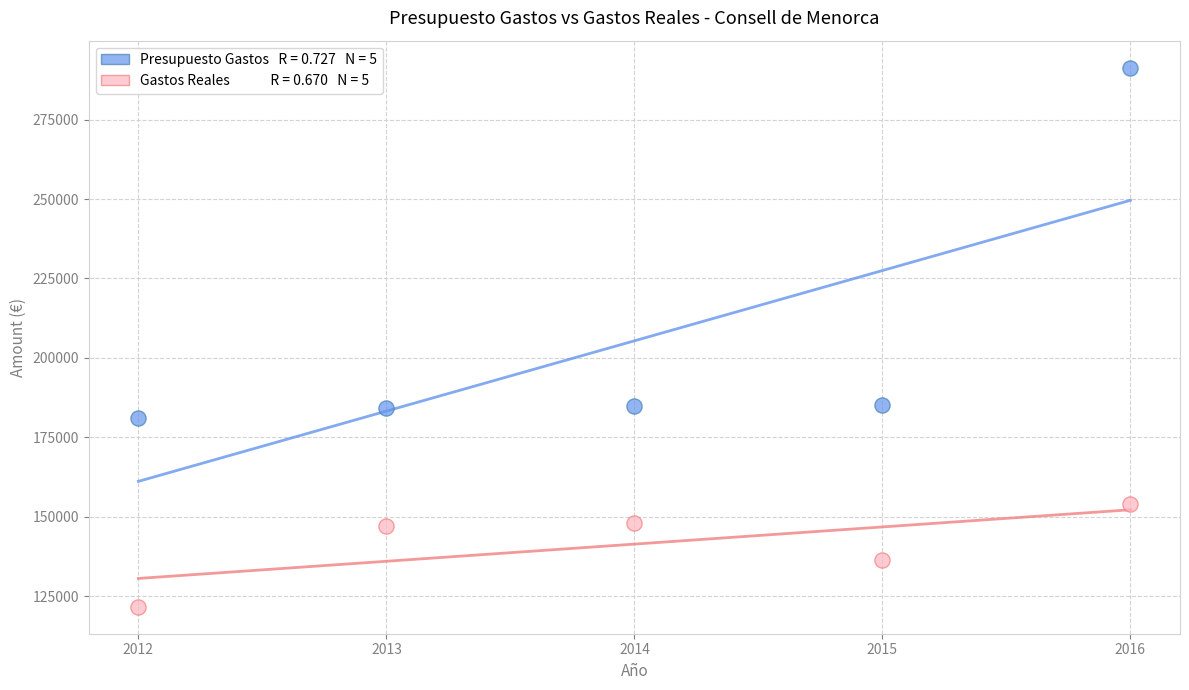

Across all data points, what is the range of X values (max minus min)?

4.0